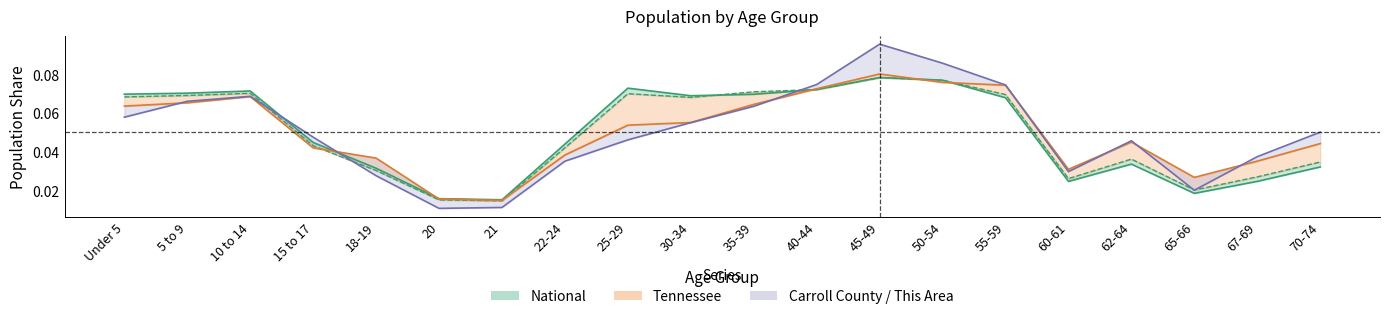

What is the value of the National point at the 14th from the left?

0.1